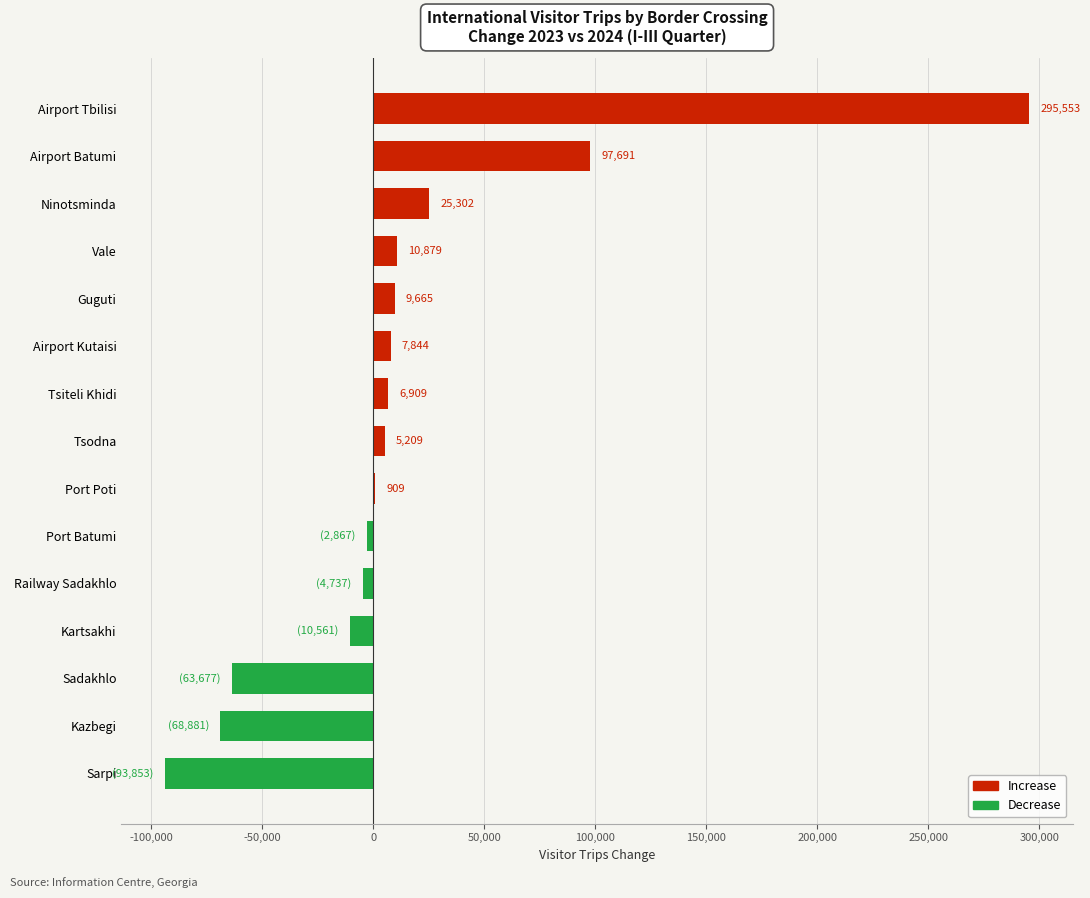

What is the sum of the values at Tsiteli Khidi and Vale?

17788